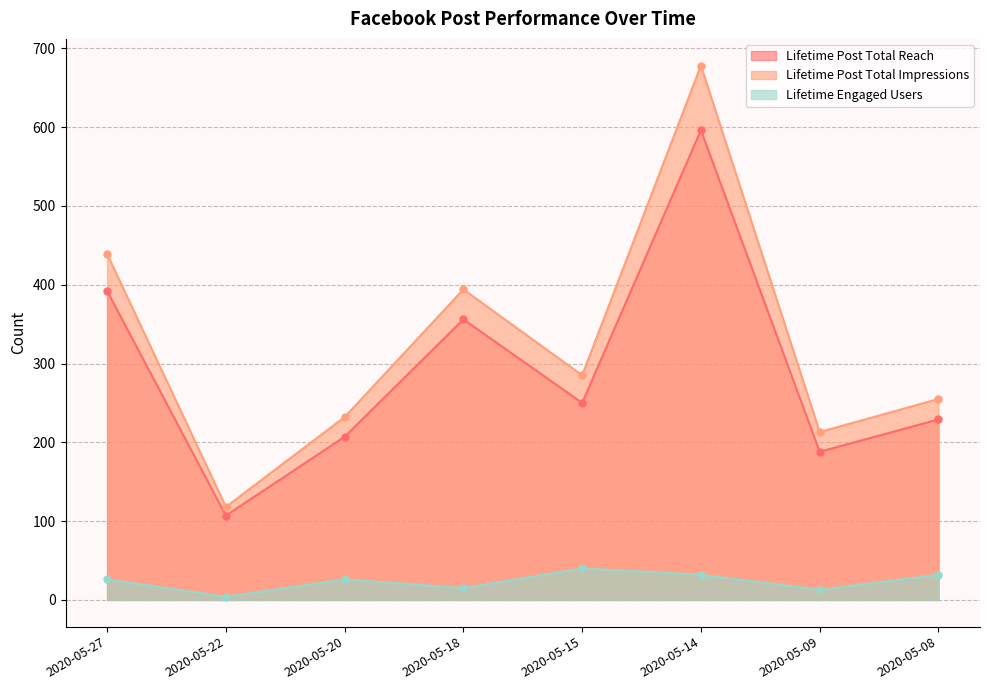

What is the difference between the maximum and minimum values in the Lifetime Engaged Users series?

36